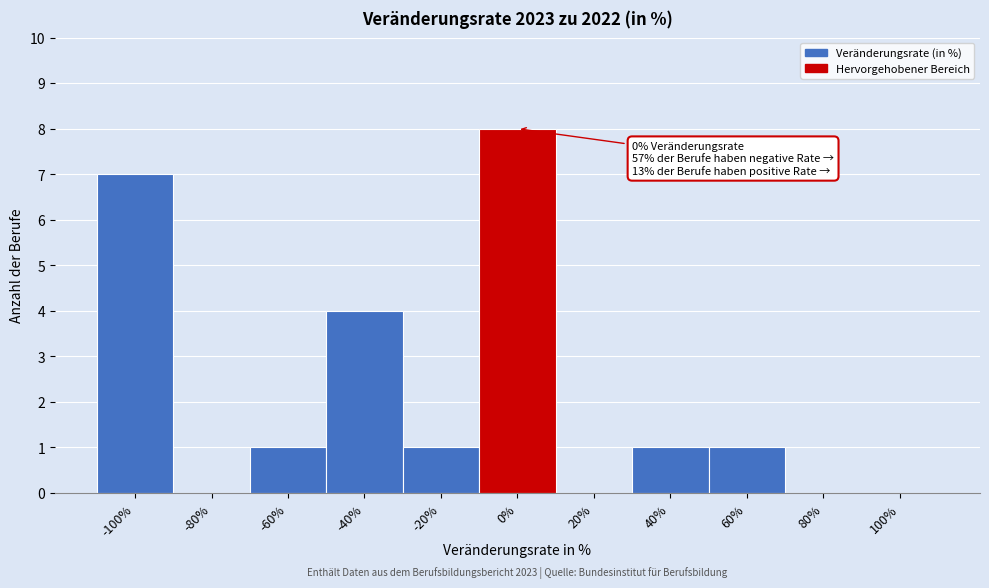

Which range on the x-axis has the tallest bar?

-10 to 10